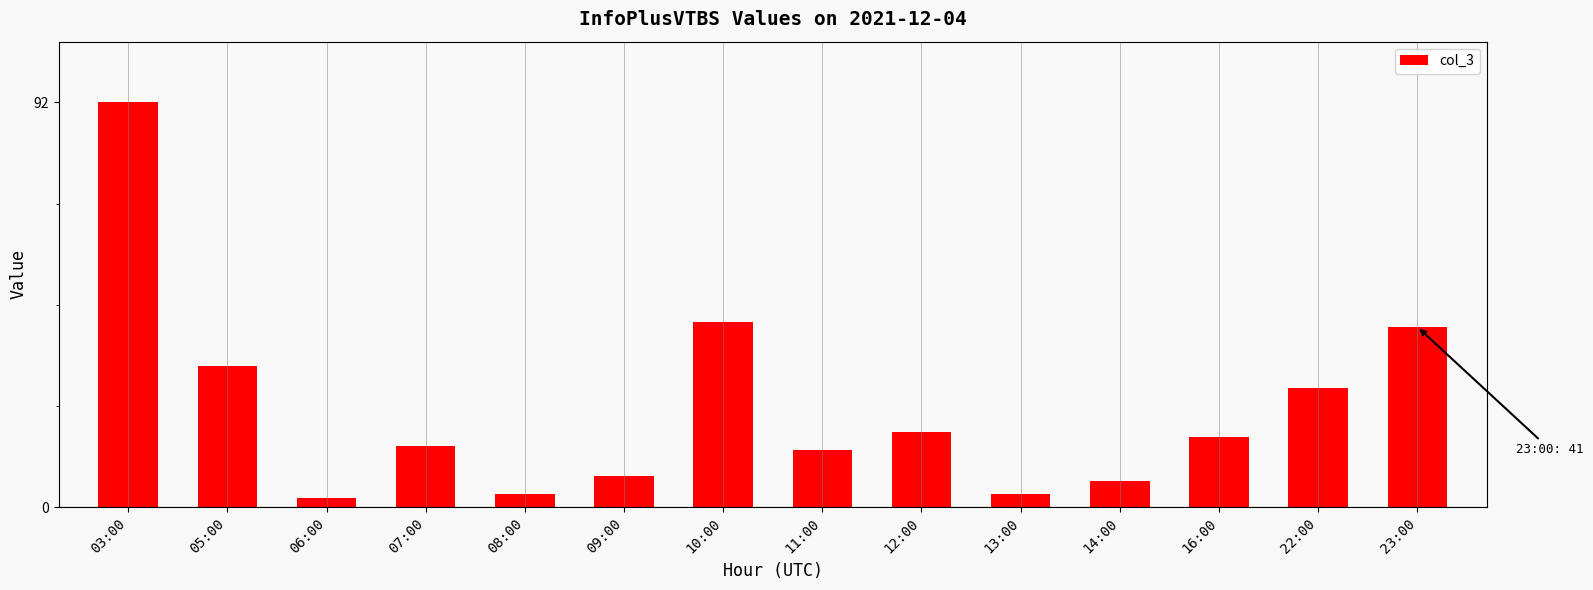

True or false: the data shows 55 at 23:00.

False